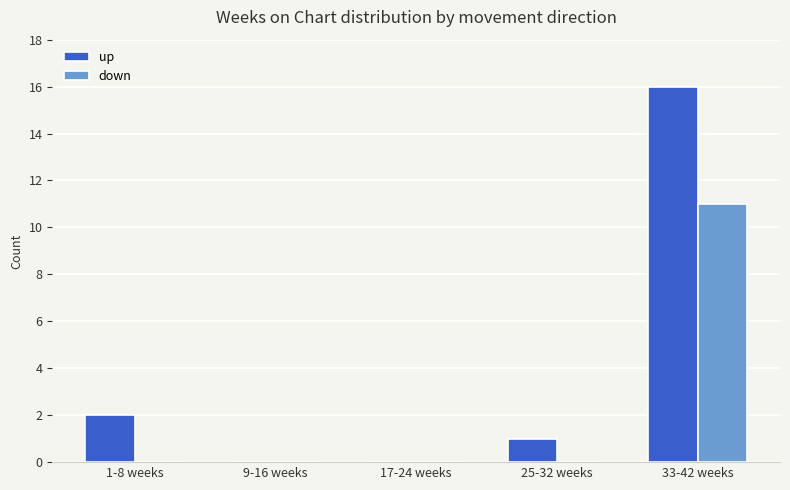

Is the value of down at 33-42 weeks greater than the value of up at 33-42 weeks?

No